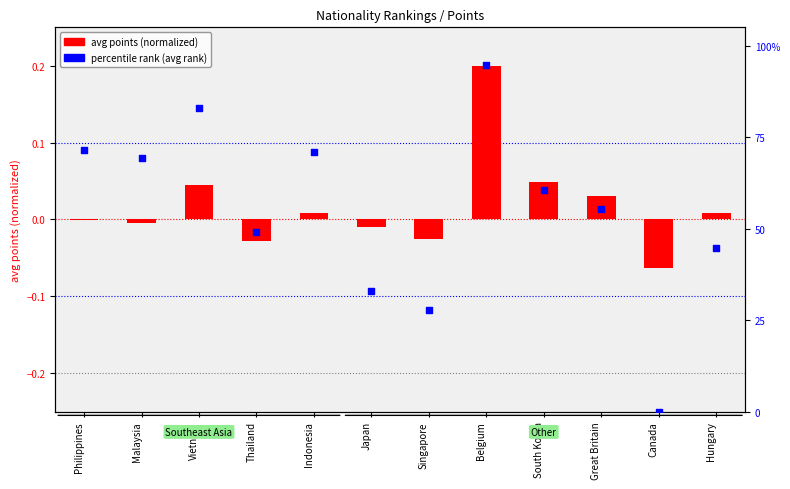

Is the value of avg points (normalized) at Hungary greater than the value of percentile rank (avg rank) at Malaysia?

No